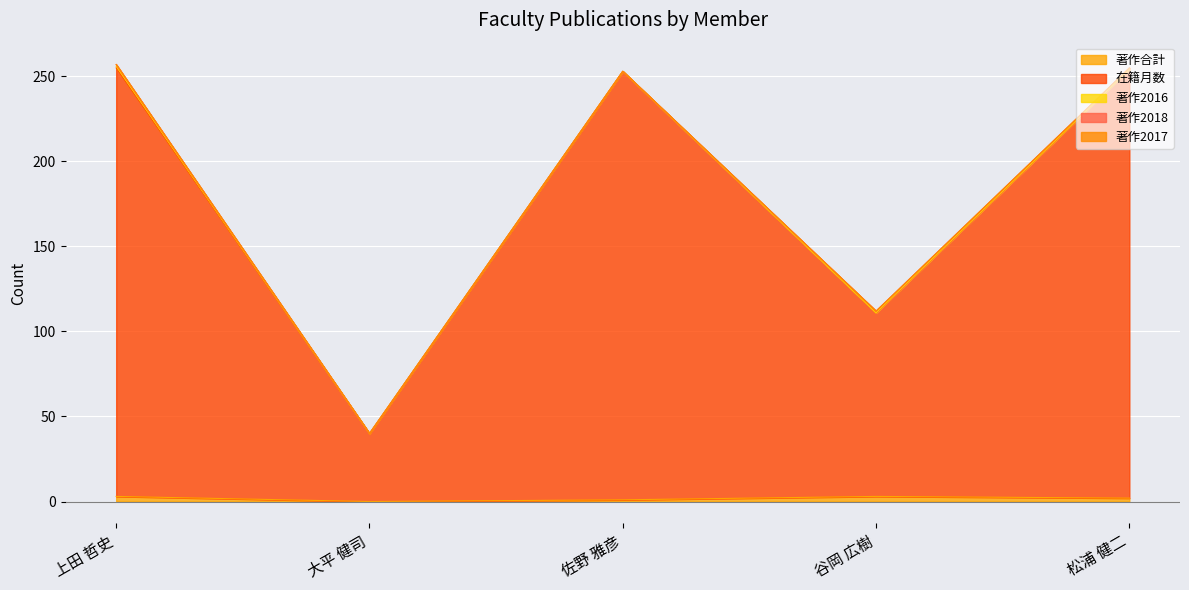

Reading left to right, list all the values displayed in this chart.

著作合計: 3	0	1	3	2
在籍月数: 252	40	252	108	252
著作2016: 1	0	0	0	0
著作2018: 1	0	0	1	1
著作2017: 0	0	0	0	0